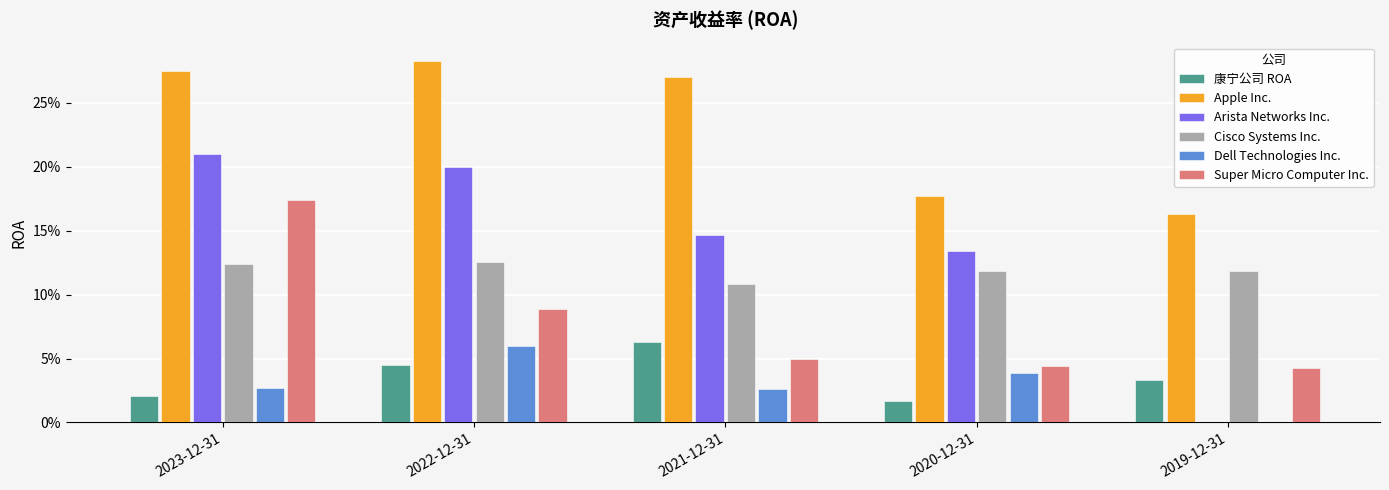

Reading right to left, list all the values displayed in this chart.

康宁公司 ROA: 2019-12-31=0.0	2020-12-31=0.0	2021-12-31=0.1	2022-12-31=0.0	2023-12-31=0.0
Apple Inc.: 2019-12-31=0.2	2020-12-31=0.2	2021-12-31=0.3	2022-12-31=0.3	2023-12-31=0.3
Arista Networks Inc.: 2019-12-31=0.0	2020-12-31=0.1	2021-12-31=0.1	2022-12-31=0.2	2023-12-31=0.2
Cisco Systems Inc.: 2019-12-31=0.1	2020-12-31=0.1	2021-12-31=0.1	2022-12-31=0.1	2023-12-31=0.1
Dell Technologies Inc.: 2019-12-31=0.0	2020-12-31=0.0	2021-12-31=0.0	2022-12-31=0.1	2023-12-31=0.0
Super Micro Computer Inc.: 2019-12-31=0.0	2020-12-31=0.0	2021-12-31=0.0	2022-12-31=0.1	2023-12-31=0.2